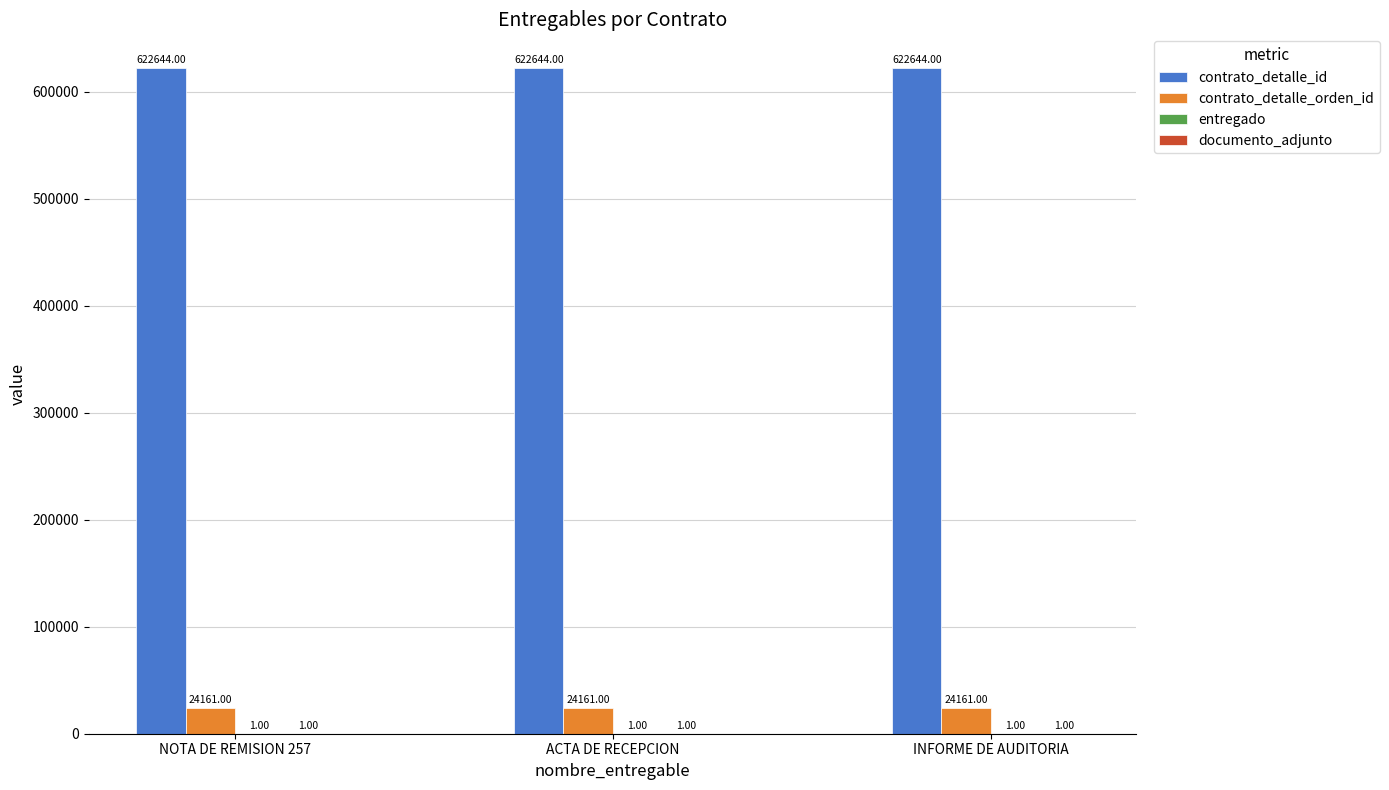

Which series has the largest total across all categories?

contrato_detalle_id